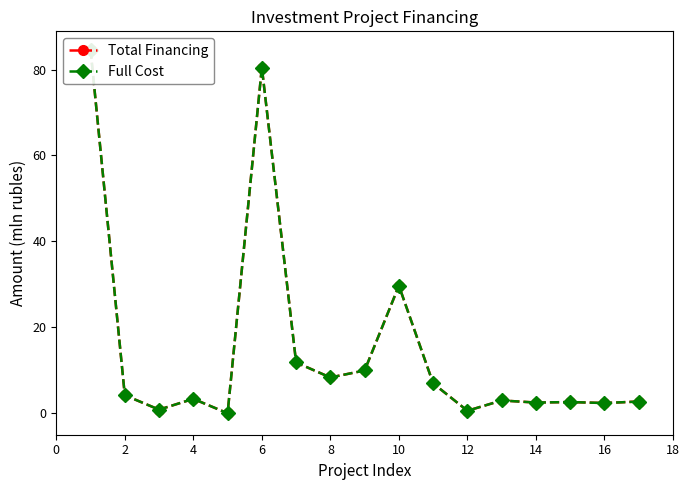

How many values in the Full Cost series are below 3?

8